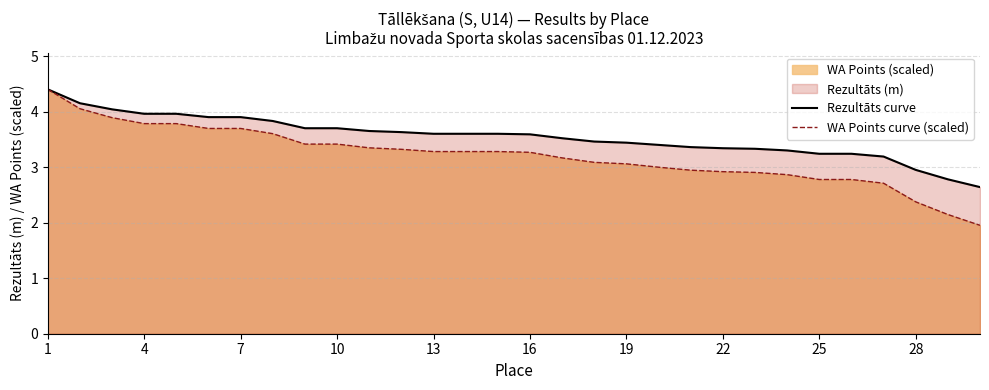

How many distinct data groups are displayed?

2